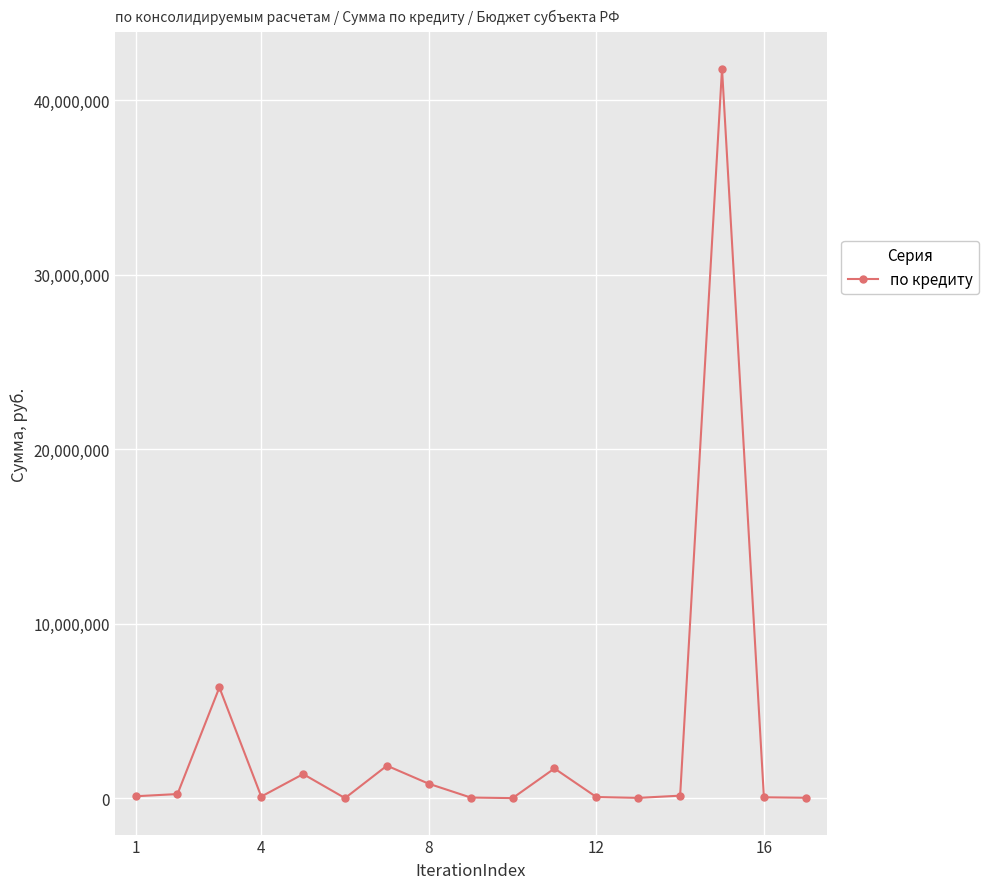

True or false: the data has more than 0 interior local peaks.

True